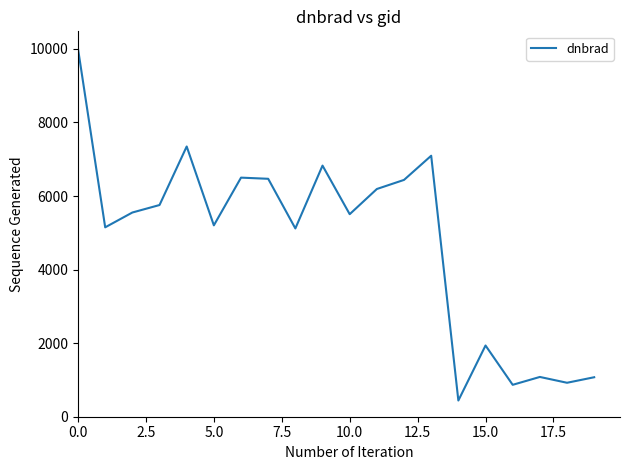

Does the chart display data point markers on the line(s)?

No